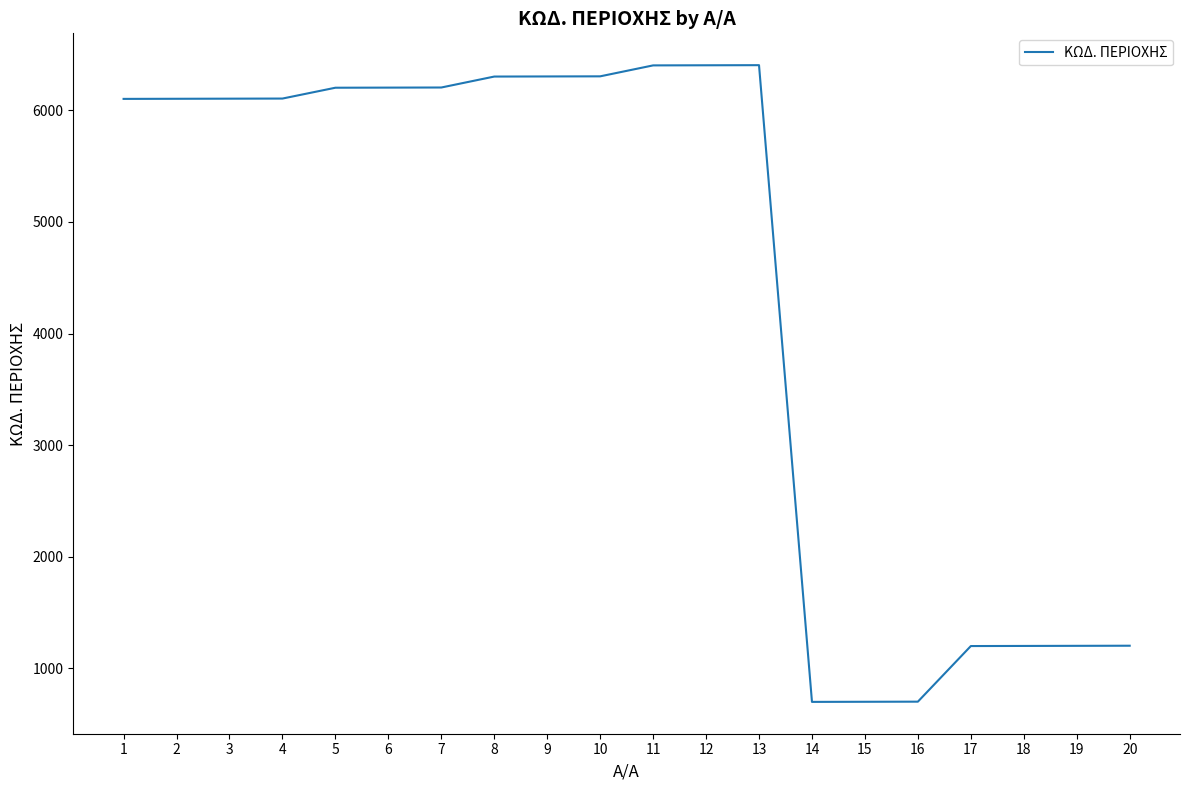

Read the value at 7.

6203